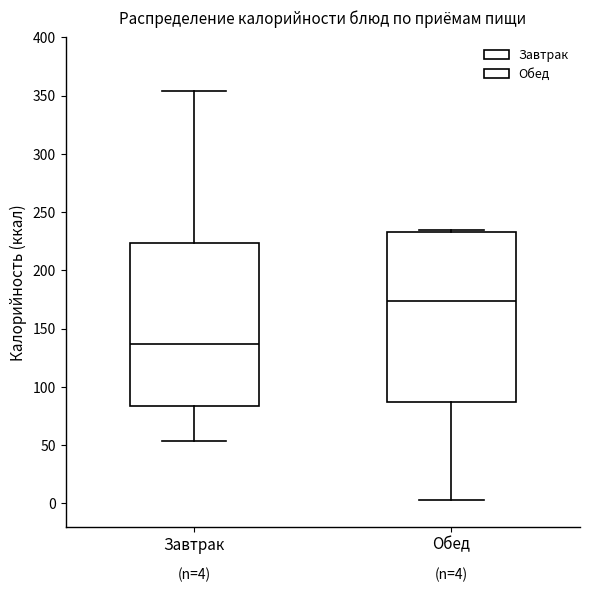

Which box has the lowest median line?

Завтрак